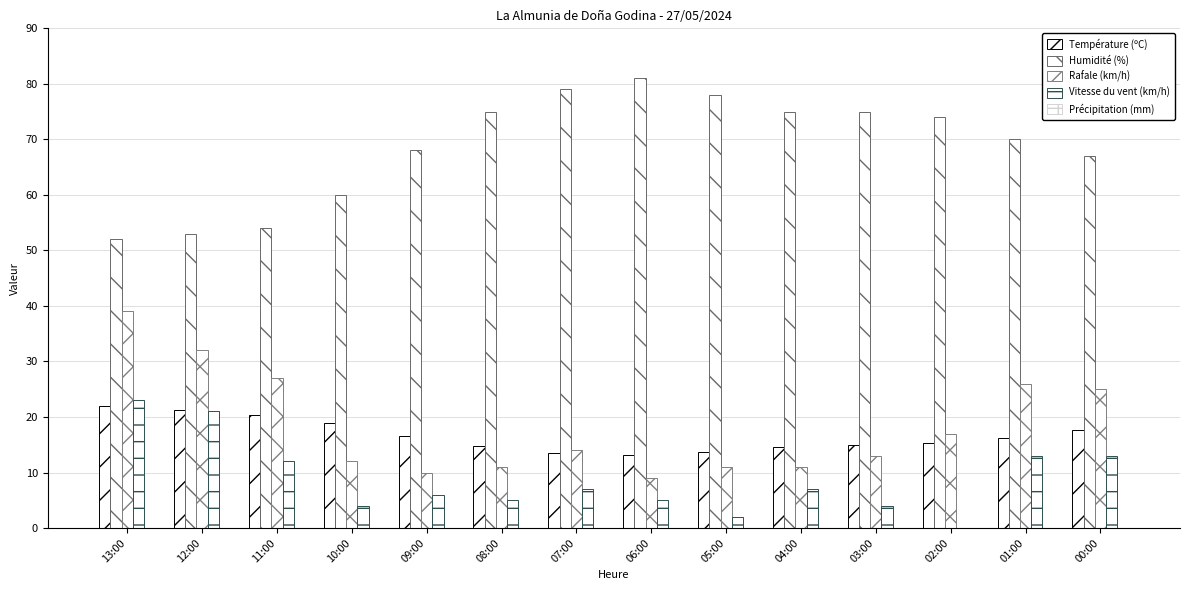

Is it true that Vitesse du vent (km/h) equals 4.0 at 10:00?

True